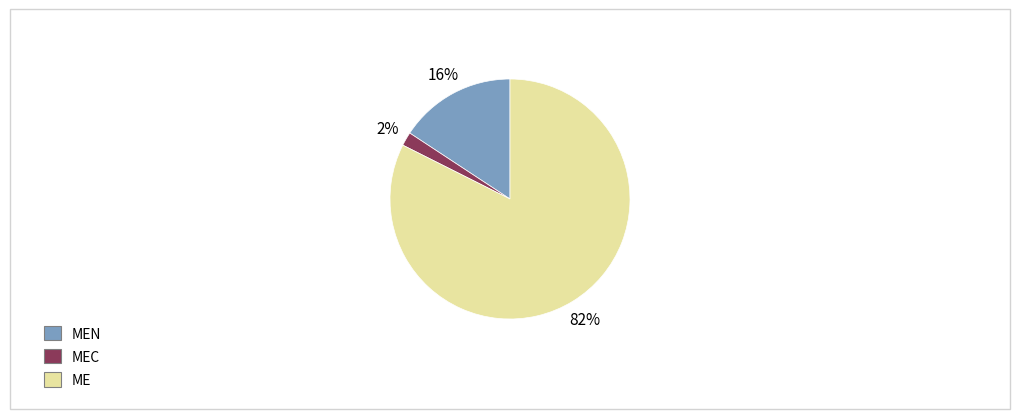

Rank the categories by value from lowest to highest.

MEC, MEN, ME